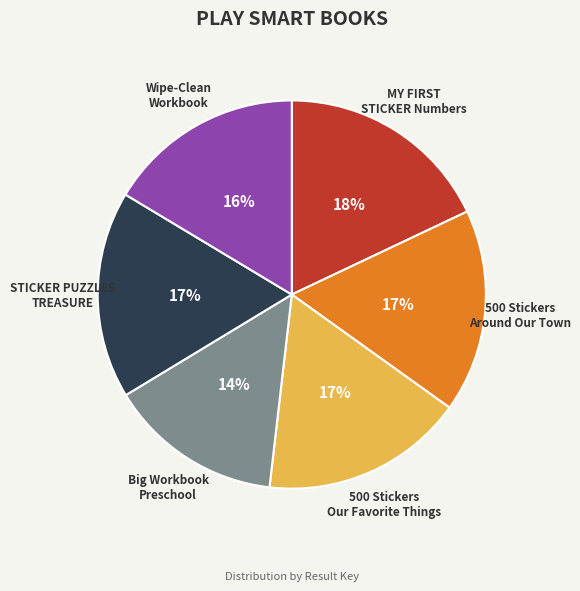

Count the number of slices in the pie.

6